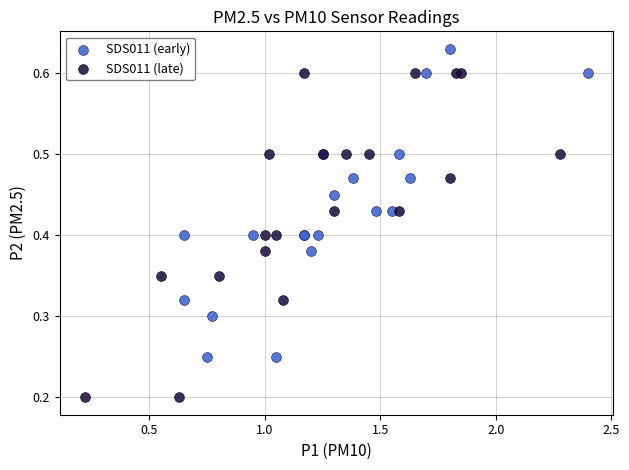

Which series has the largest Y range (max minus min)?

SDS011 (late)